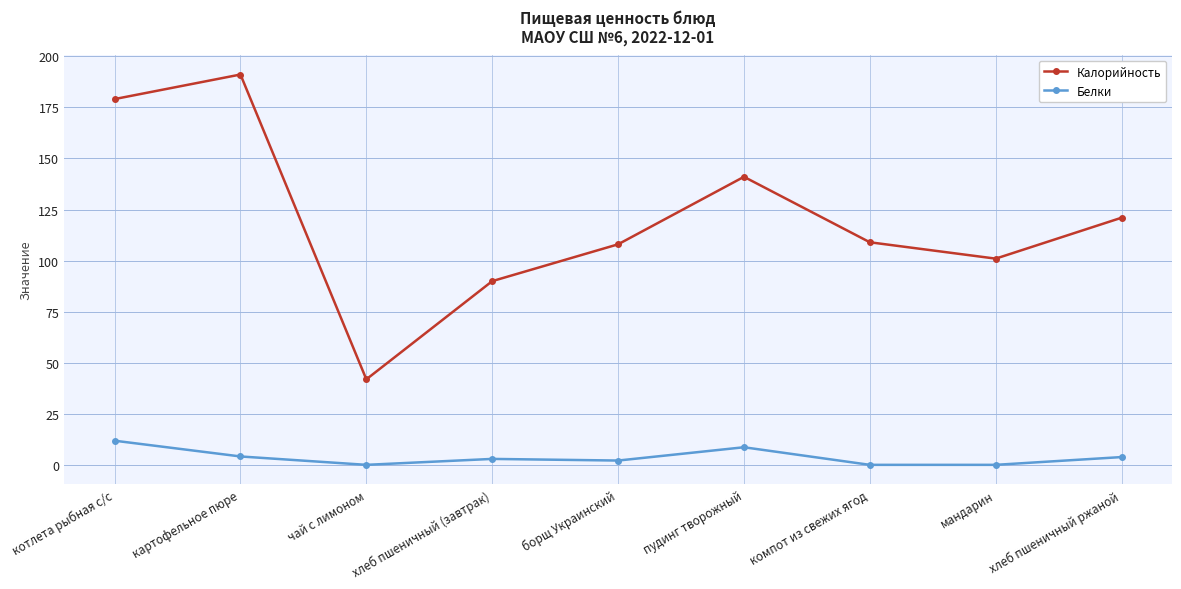

What is the difference between the second highest and minimum values in the Белки series?

8.6